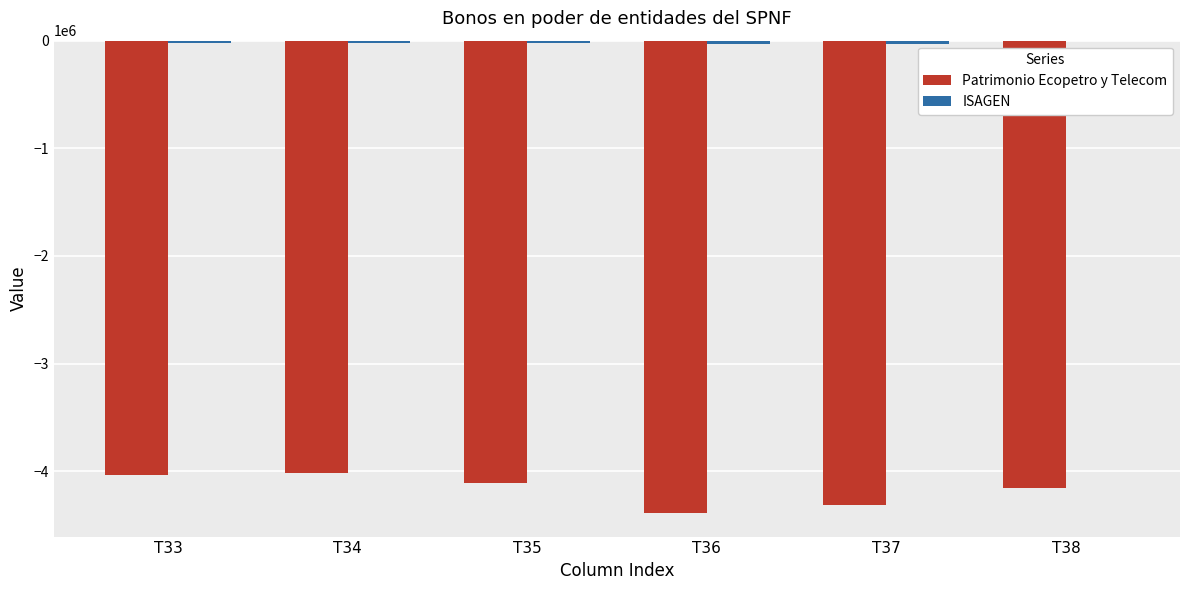

The value of Patrimonio Ecopetro y Telecom at T38 is -6124481.5. True or false?

False